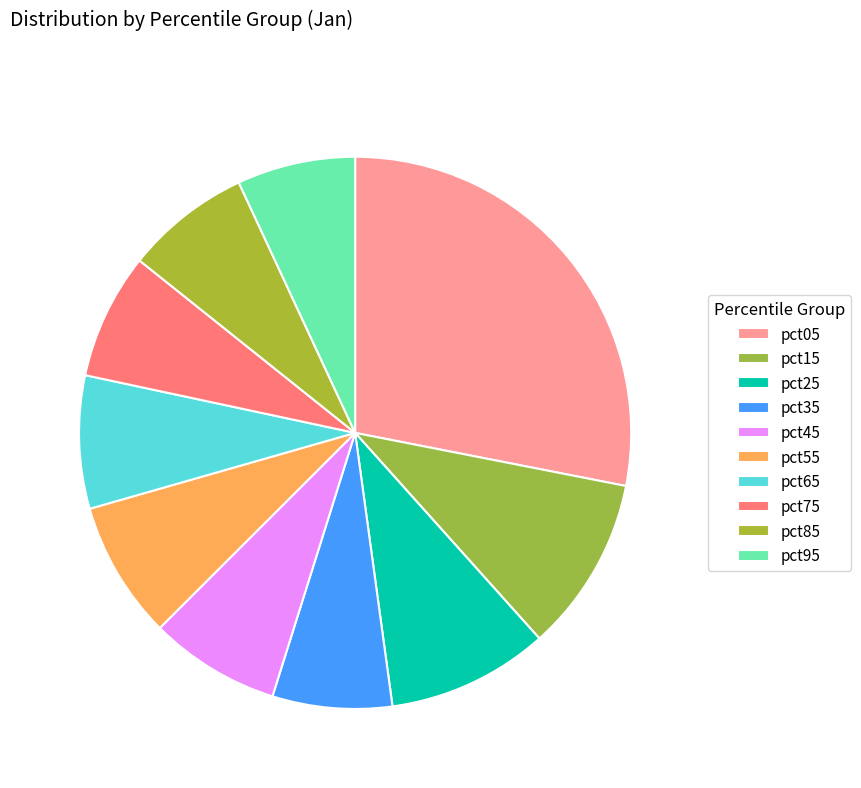

Count the number of slices in the pie.

10